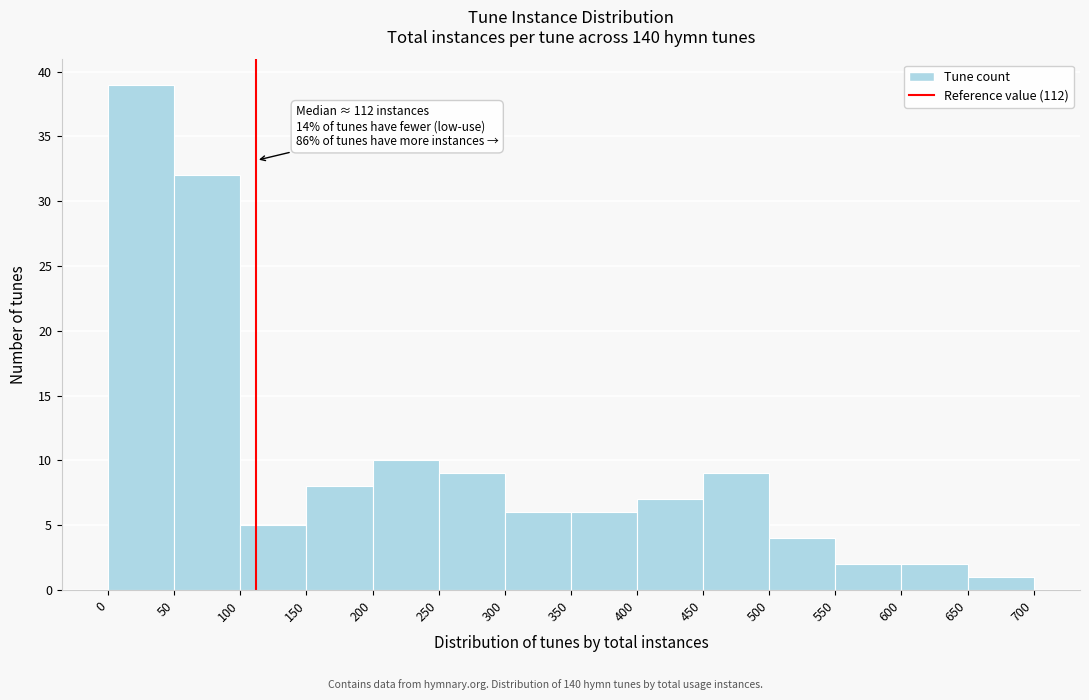

Which range on the x-axis has the tallest bar?

0 to 50